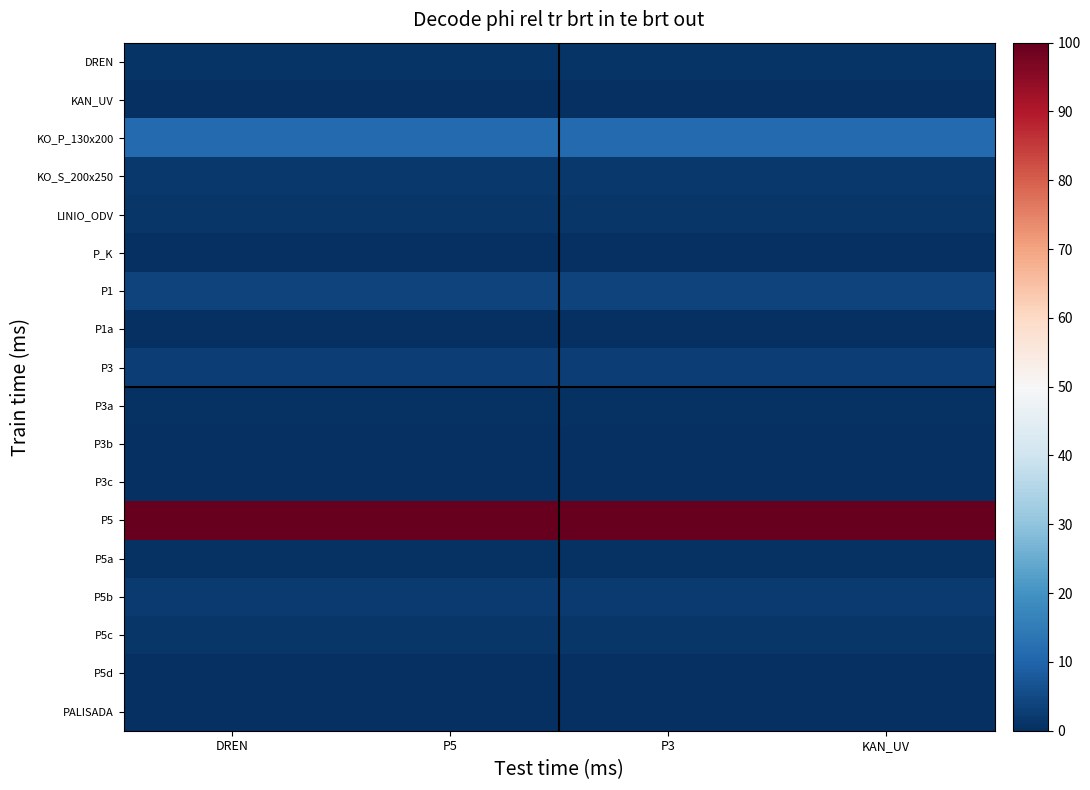

Count the number of data series in this chart.

18